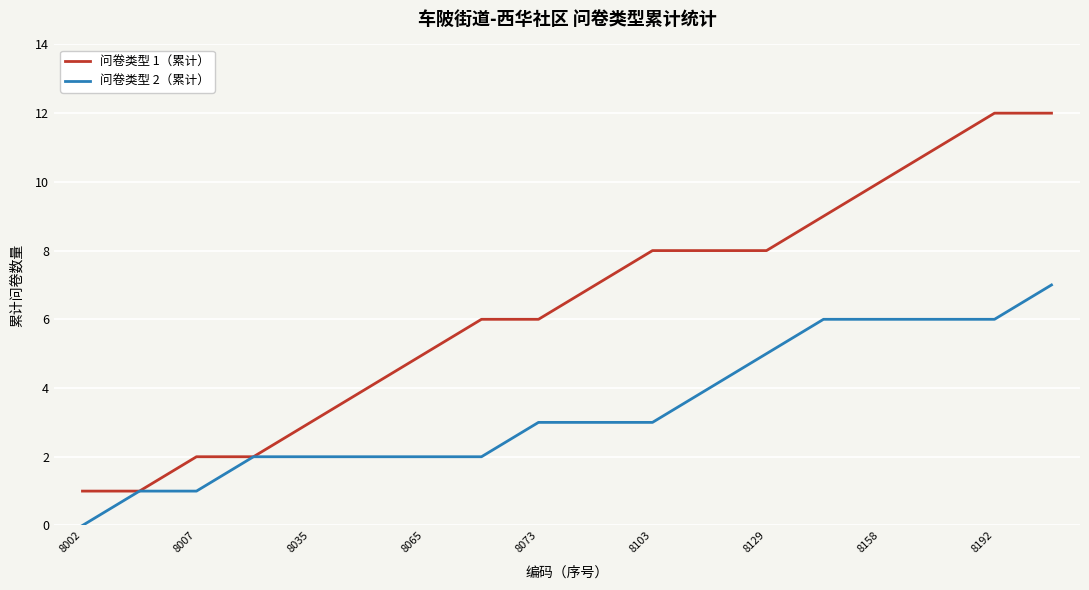

Which series has the widest spread of values?

问卷类型 1（累计）